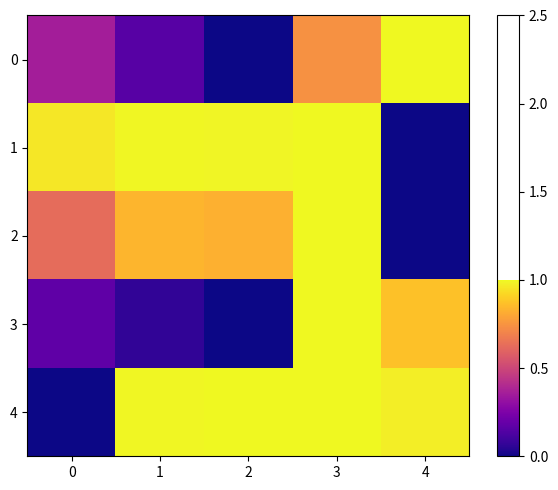

At 2, list the series in order from smallest to largest.

0, 3, 2, 1, 4